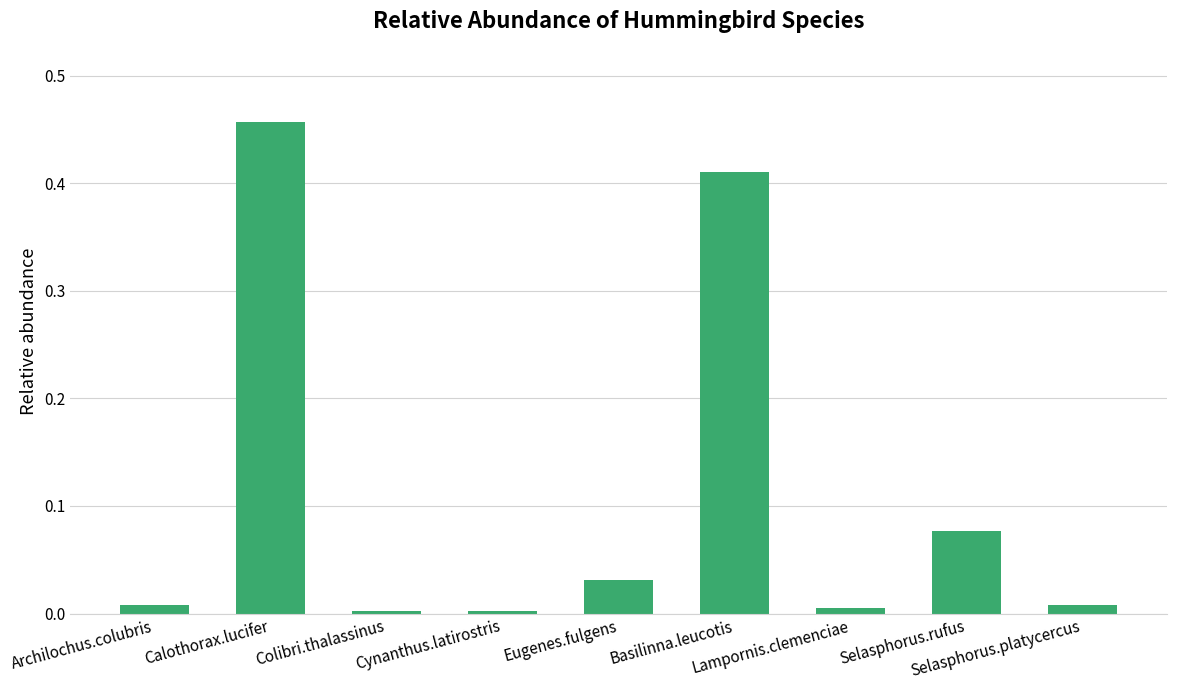

What is the sum of all values?

1.0